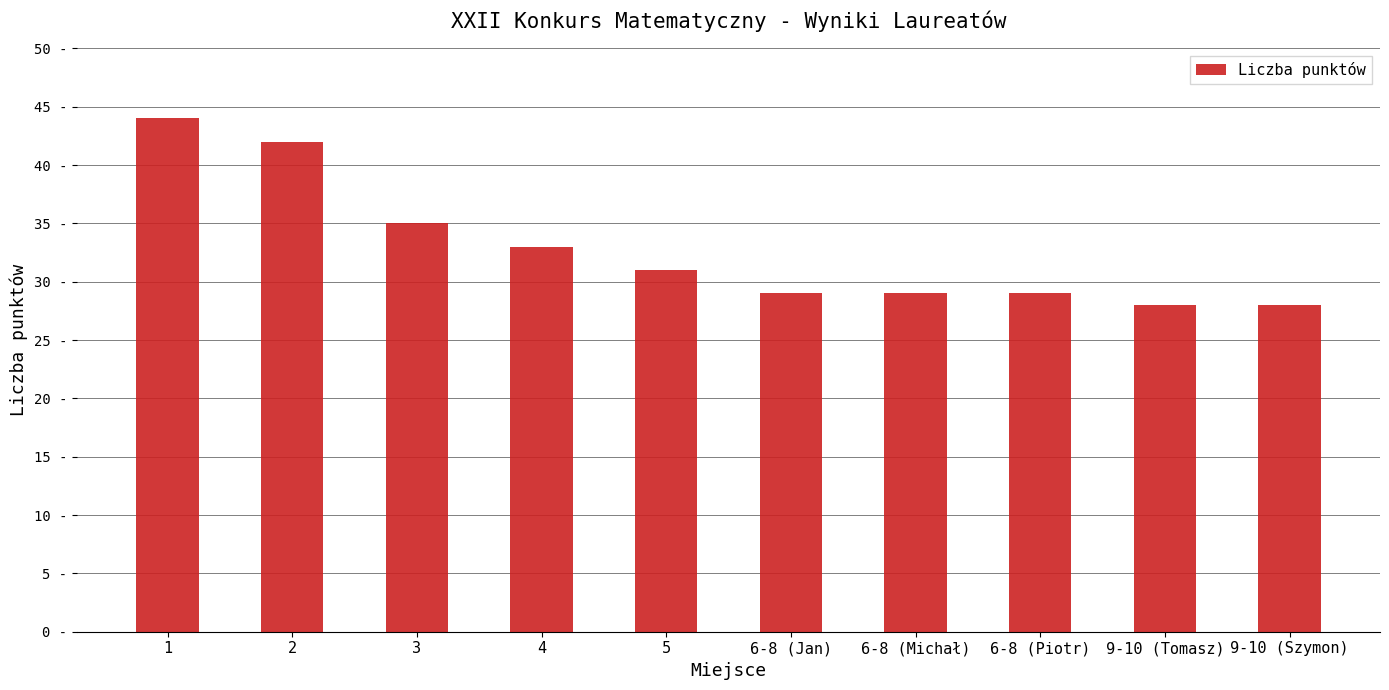

What is the label of the 5th bar from the left?

5